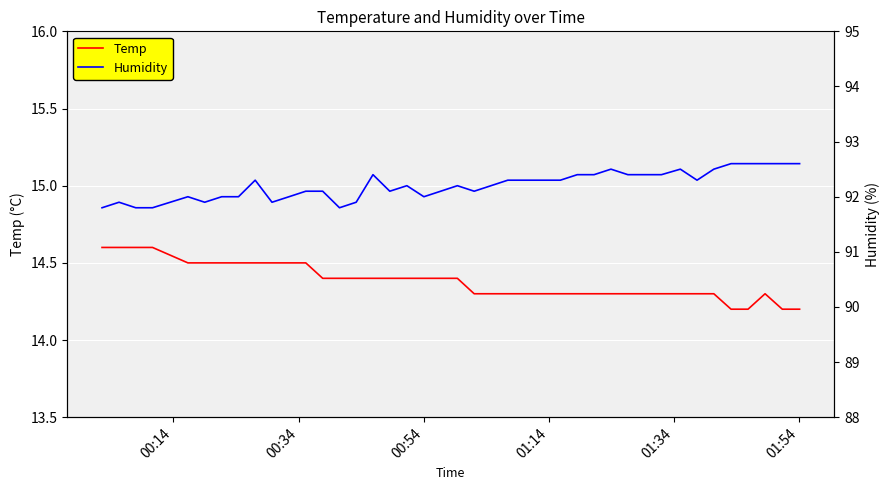

What is the highest value of the Temp series?

14.6